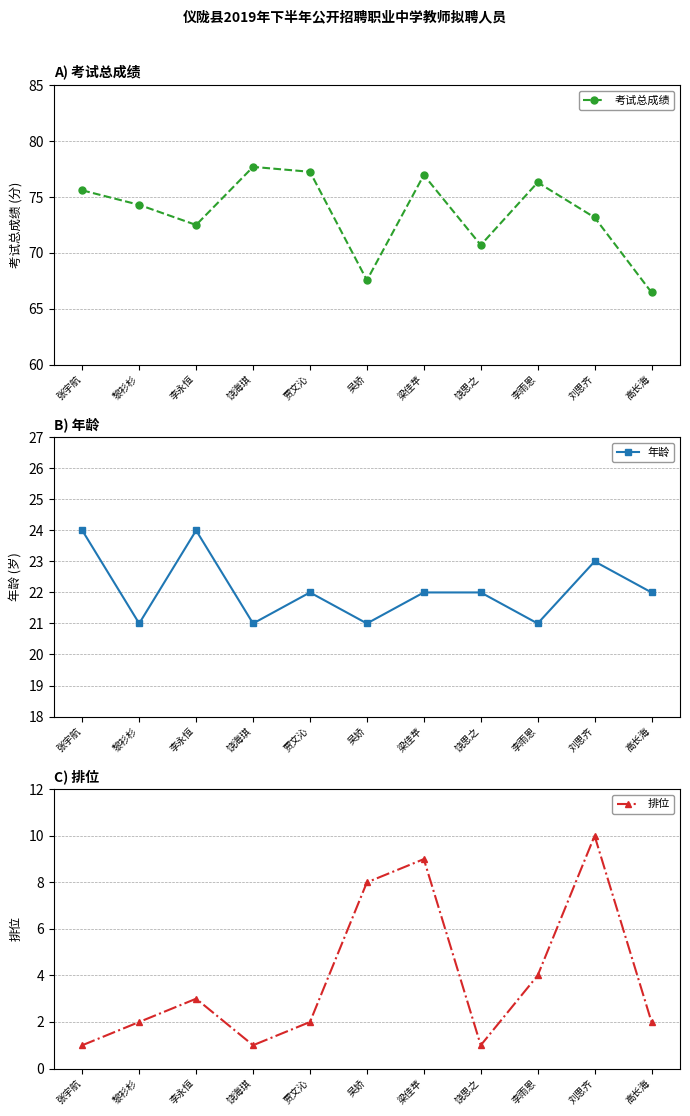

What is the minimum value shown in the chart?

1.0